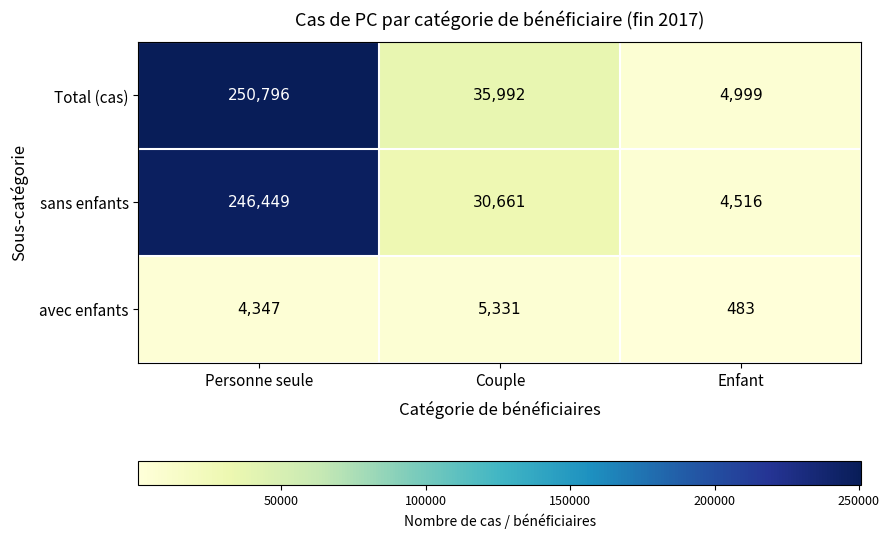

What is the difference between the maximum and minimum values in the sans enfants series?

241933